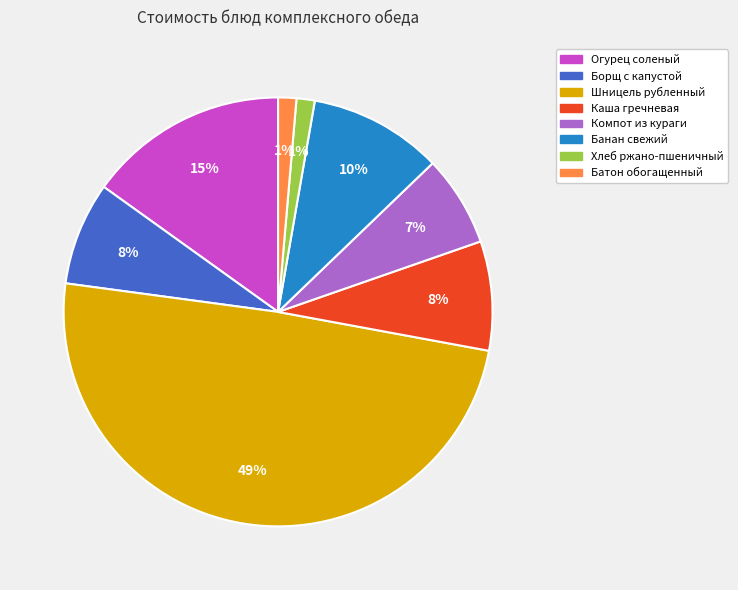

How many slices are in this pie chart?

8